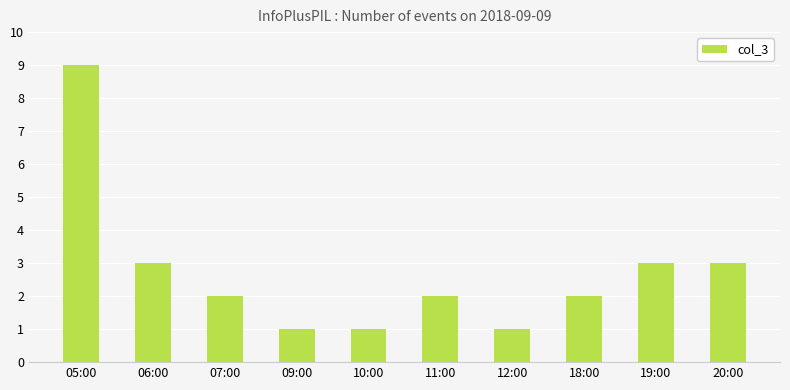

What is the average value?

3